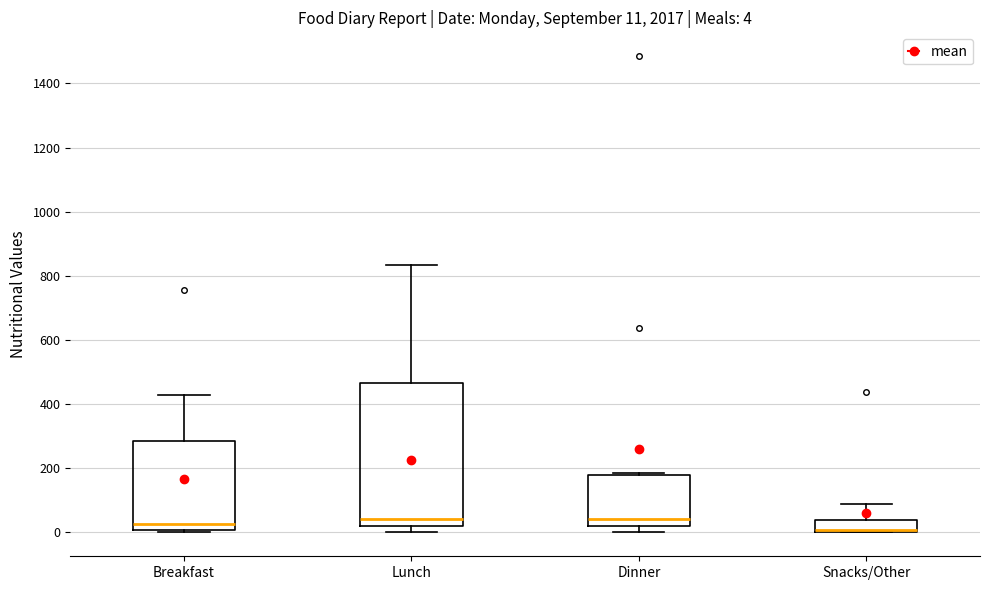

Comparing the boxes themselves (not the whiskers), which one is the tallest?

Lunch